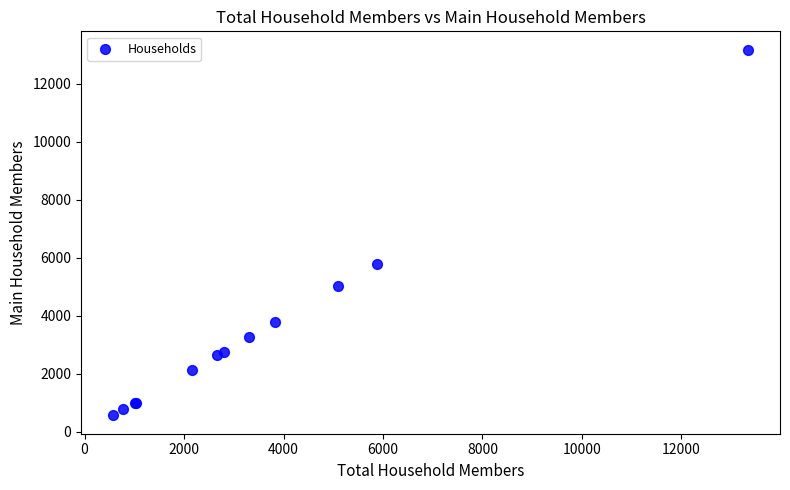

What Y value in the scatter plot is closest to 6867?

5785